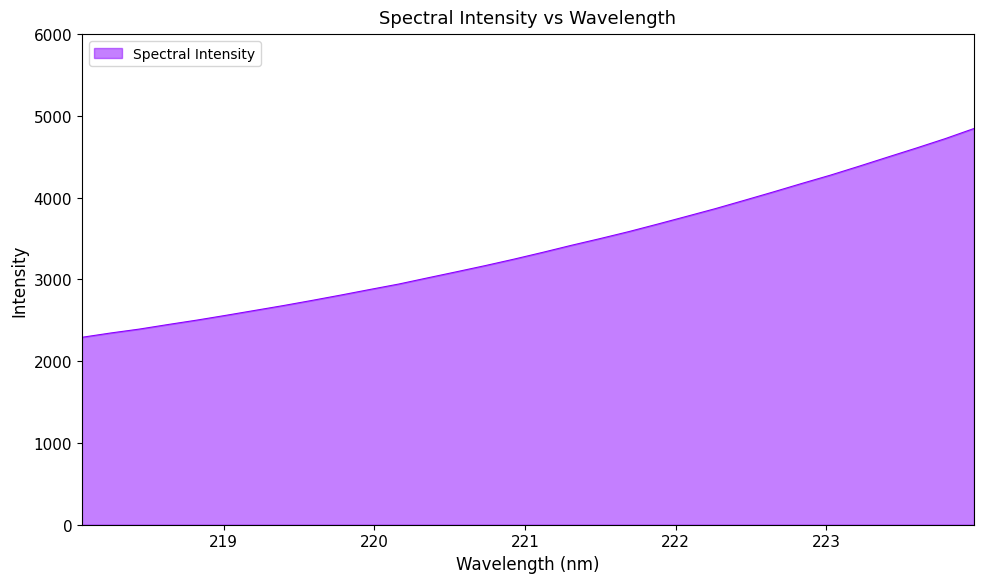

What is the greatest value displayed?

4845.8